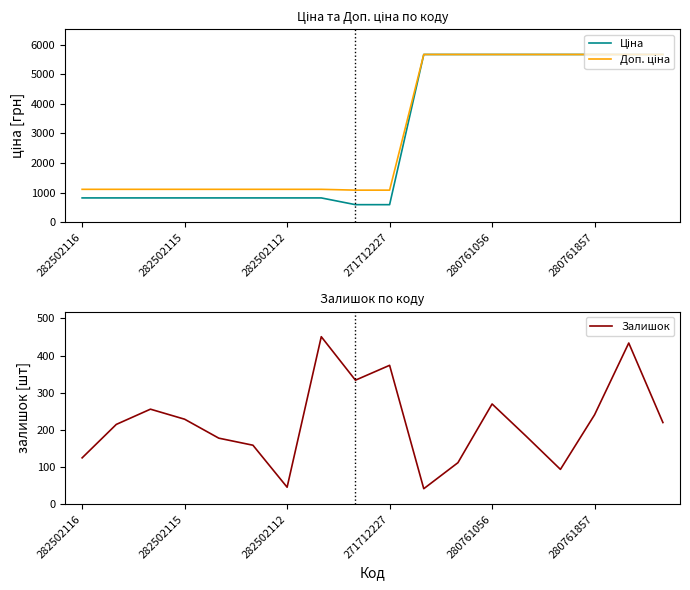

List the series in order of their peak value, highest first.

Ціна, Доп. ціна, Залишок